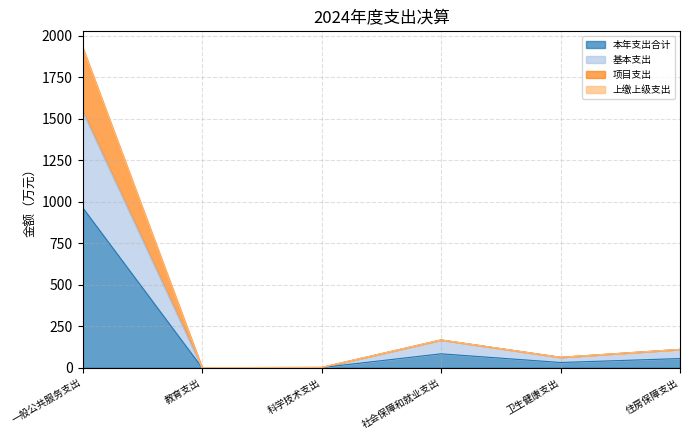

What is the total value across all series at 教育支出?

0.4